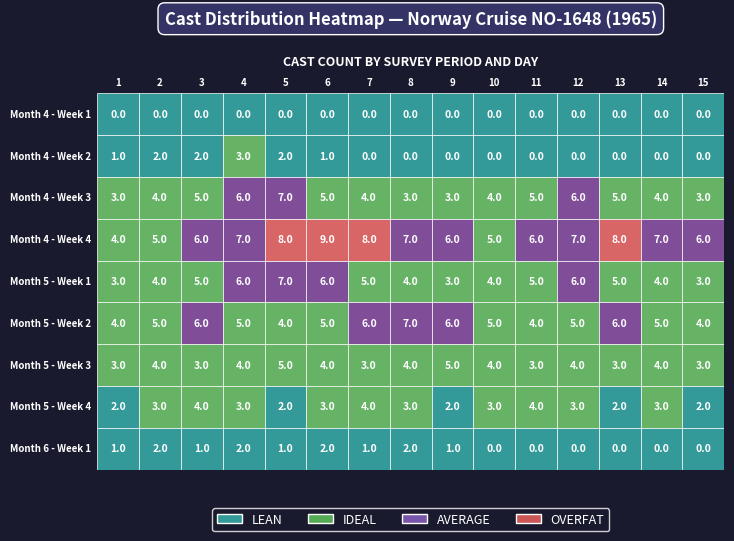

The value of row7 at 4 is 2. True or false?

True